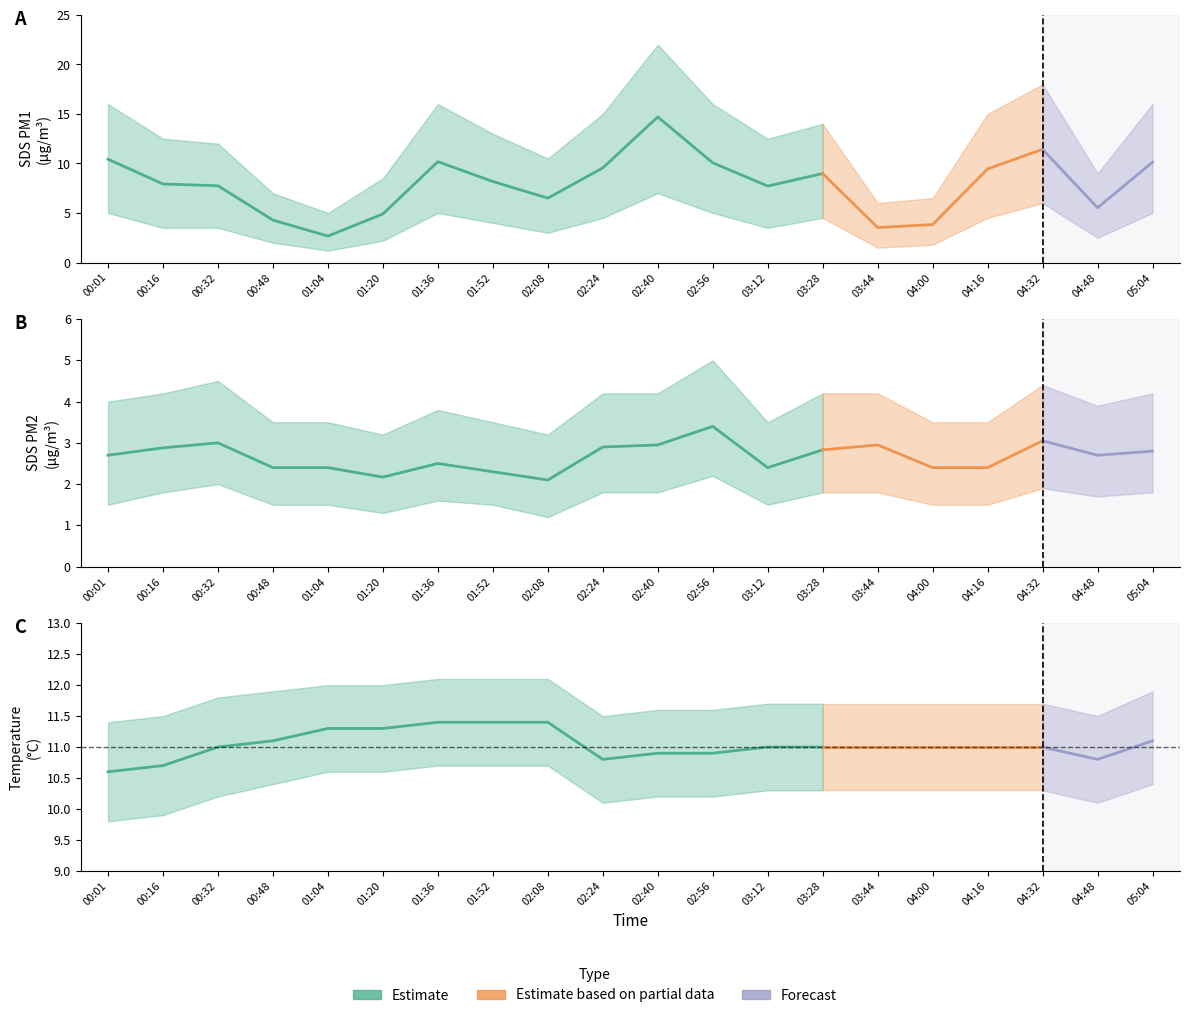

Which series has the widest spread of values?

SDS_P1